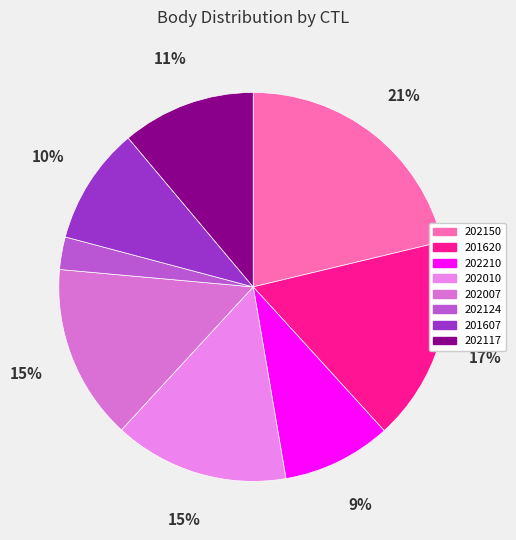

Is there any slice that represents more than half of the pie?

No